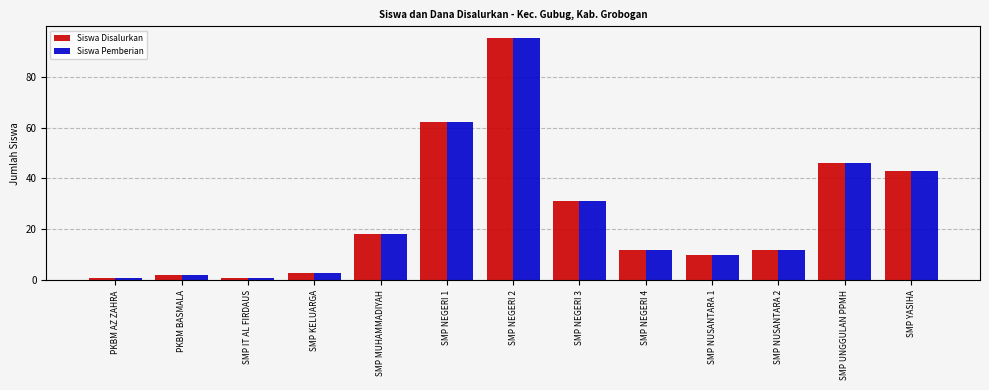

Which category has the highest value in the Siswa Pemberian series?

SMP NEGERI 2